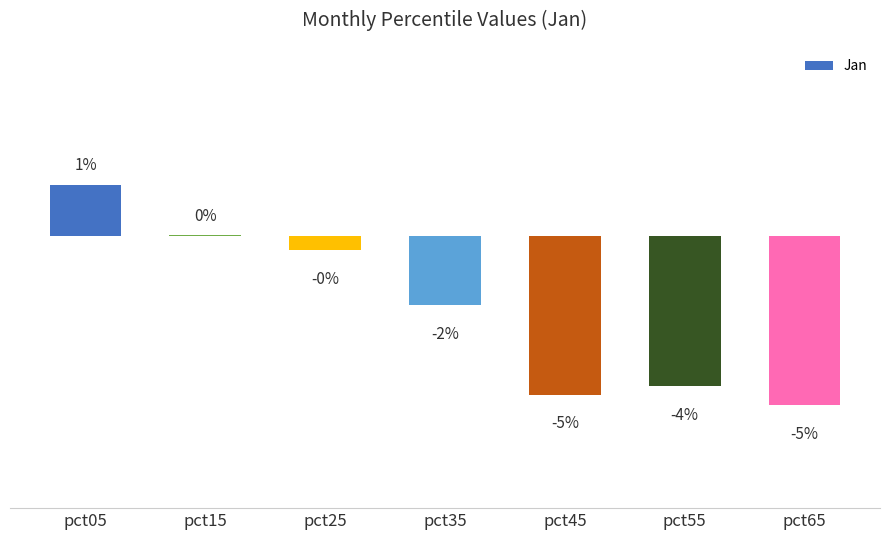

List the labels in order of value, largest first.

pct05, pct15, pct25, pct35, pct55, pct45, pct65